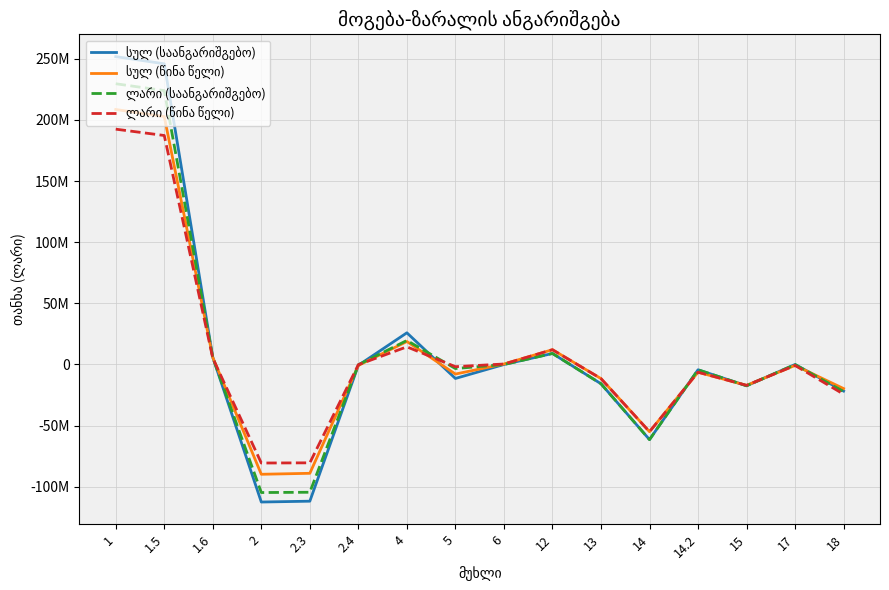

Does the chart have visible grid lines?

Yes